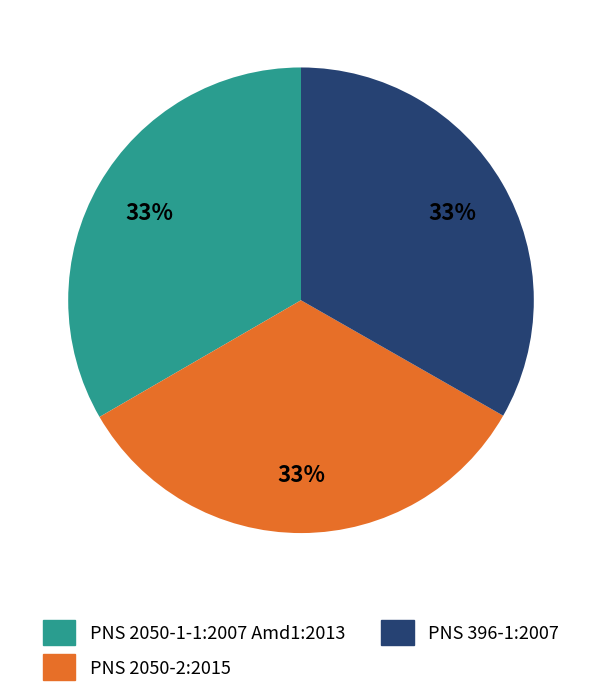

Is there any slice that represents more than half of the pie?

No